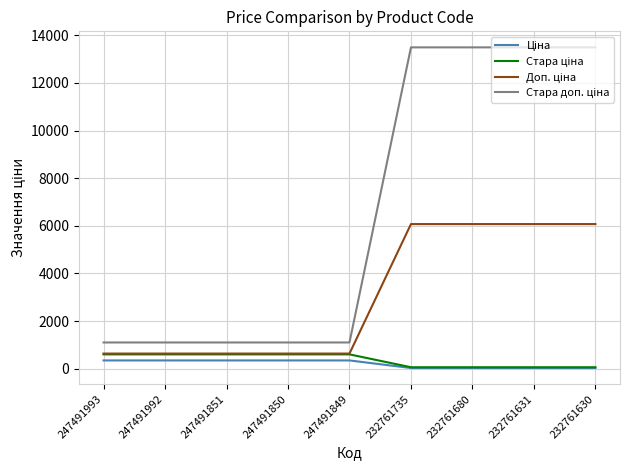

What is the total value across all series at 247491992?

2679.5